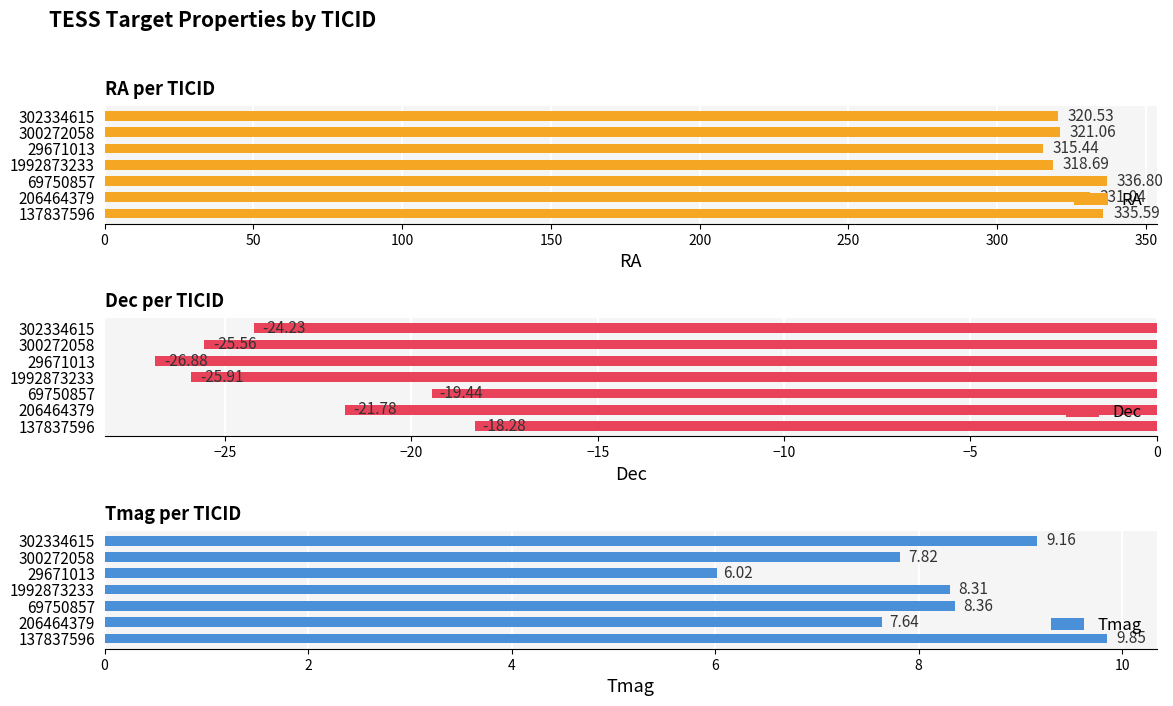

What is the average value of the RA series?

325.6